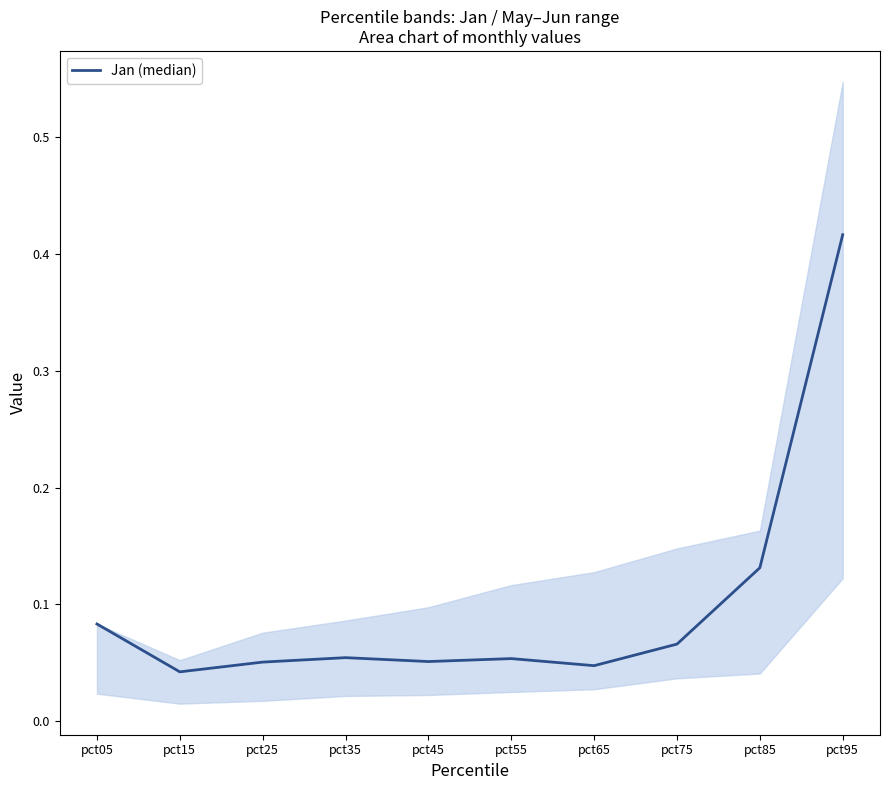

Reading left to right, extract all data points from this chart.

0.1	0.0	0.1	0.1	0.1	0.1	0.0	0.1	0.1	0.4